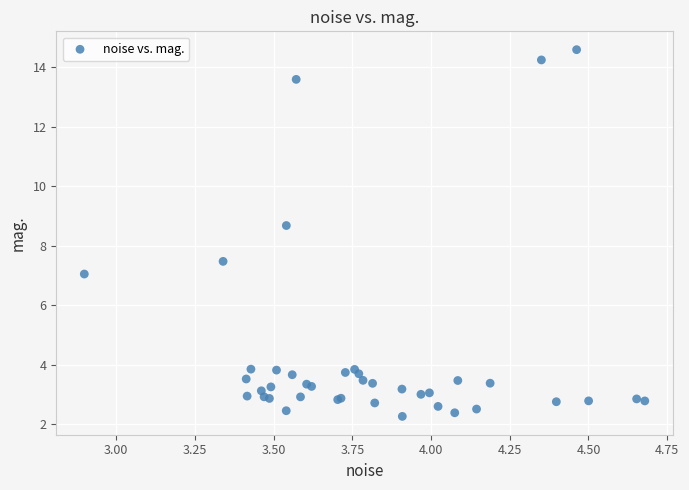

What Y value in the scatter plot is closest to 8?

7.5